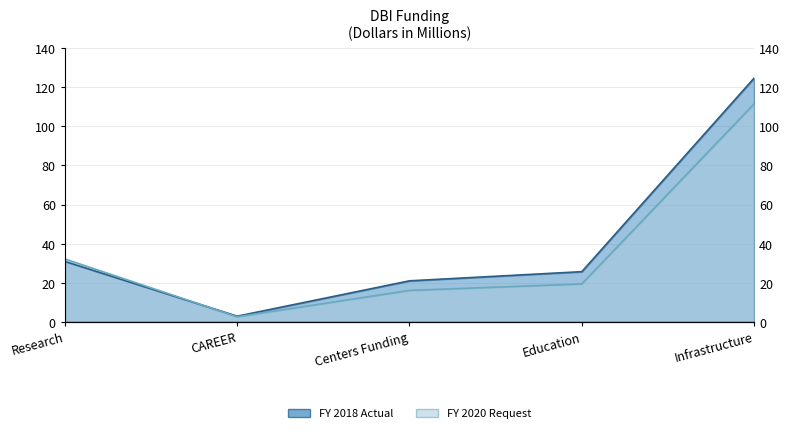

What are all the series names shown in the legend?

FY 2018 Actual, FY 2020 Request